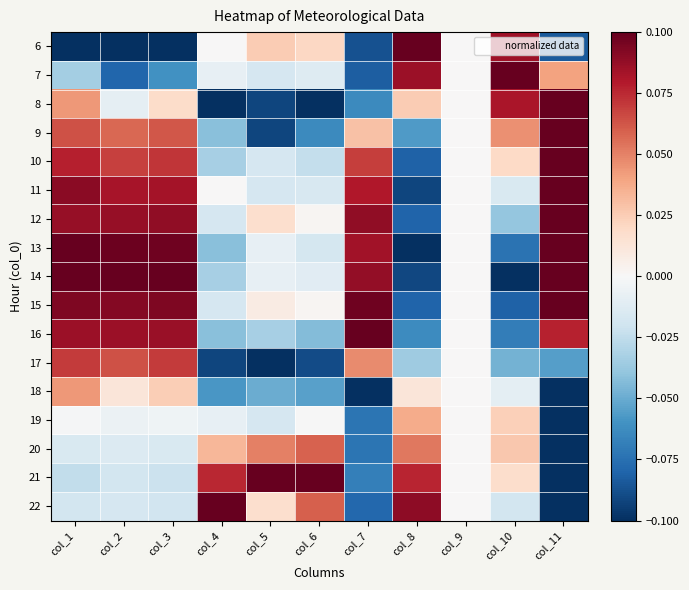

Rank the series by their maximum value, from lowest to highest.

19, 18, 20, 17, 6, 7, 8, 9, 10, 11, 12, 13, 14, 15, 16, 21, 22